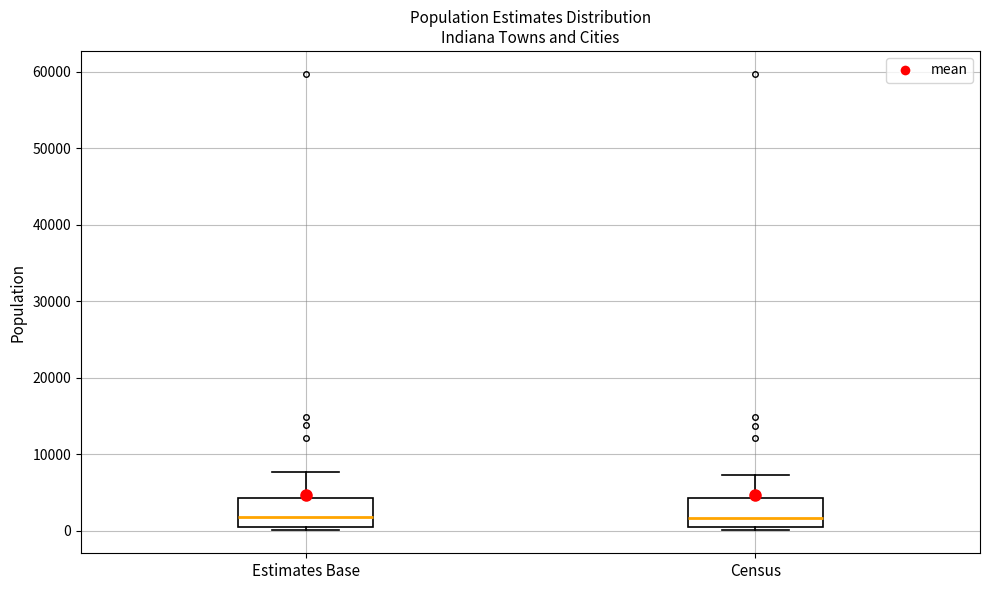

Reading left to right, transcribe this box plot: for each box, give where its median line is, the range the box spans, and where its two whiskers end, as read against the y-axis. The values are not printed on the chart, so give them approximately, as read against the axis.

Estimates Base: median 2000, box 1000 to 4000, whiskers 0 to 8000
Census: median 2000, box 1000 to 4000, whiskers 0 to 7000